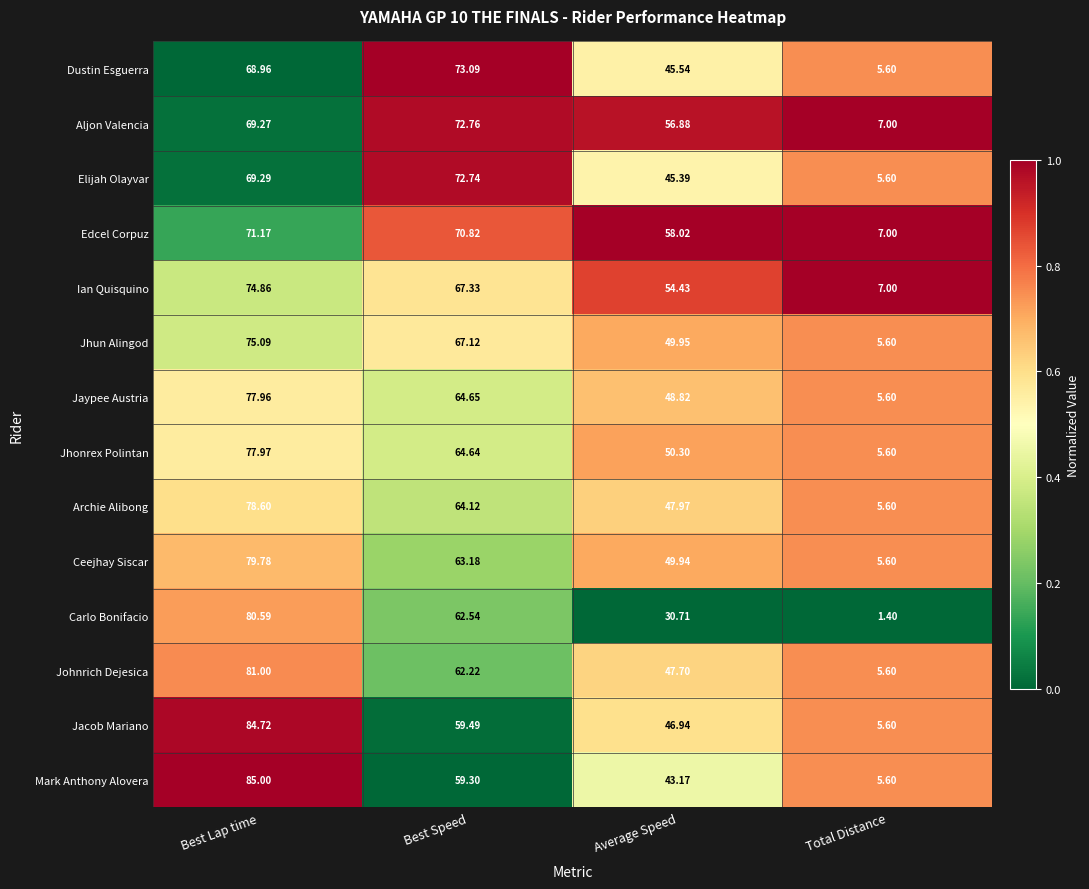

Is the value of Elijah Olayvar at Average Speed greater than the value of Aljon Valencia at Best Speed?

No